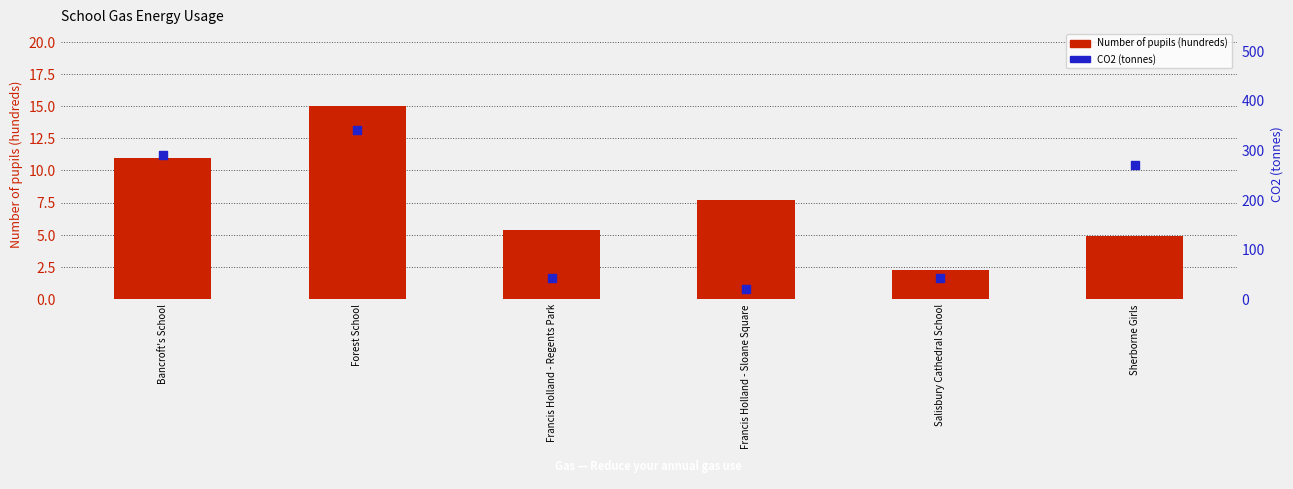

Which series has the largest total across all categories?

CO2 (tonnes)